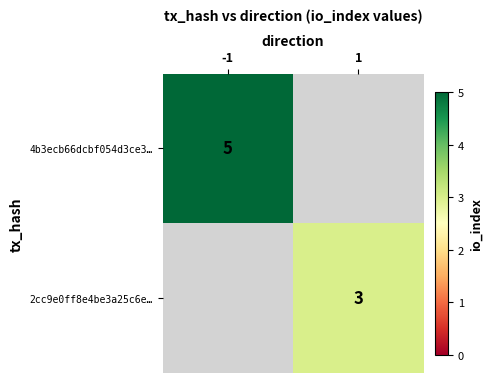

The 2cc9e0ff8e4be3a25c6e… series shows 3 at 1. True or false?

True